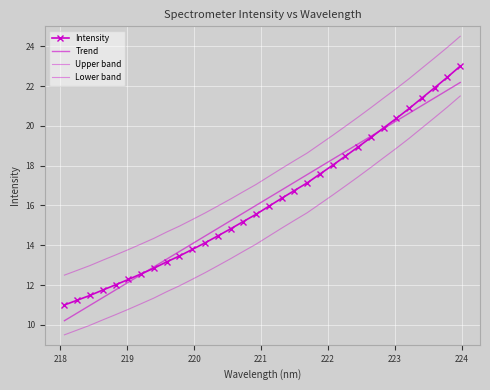

Reading left to right, what are all the values shown in this chart?

Intensity: 11.0	11.2	11.5	11.8	12.0	12.3	12.6	12.8	13.2	13.5	13.8	14.1	14.5	14.8	15.2	15.6	16.0	16.4	16.7	17.1	17.6	18.0	18.5	18.9	19.4	19.9	20.4	20.9	21.4	21.9	22.4	23.0
Trend: 10.2	10.6	11.0	11.4	11.8	12.1	12.5	12.9	13.3	13.7	14.1	14.5	14.8	15.2	15.6	16.0	16.4	16.8	17.2	17.5	17.9	18.3	18.7	19.1	19.5	19.9	20.3	20.6	21.0	21.4	21.8	22.2
Upper band: 12.5	12.7	13.0	13.3	13.5	13.8	14.1	14.3	14.7	15.0	15.3	15.6	16.0	16.3	16.7	17.1	17.5	17.9	18.2	18.6	19.1	19.5	20.0	20.4	20.9	21.4	21.9	22.4	22.9	23.4	23.9	24.5
Lower band: 9.5	9.7	10.0	10.3	10.5	10.8	11.1	11.3	11.7	12.0	12.3	12.6	13.0	13.3	13.7	14.1	14.5	14.9	15.2	15.6	16.1	16.5	17.0	17.4	17.9	18.4	18.9	19.4	19.9	20.4	20.9	21.5